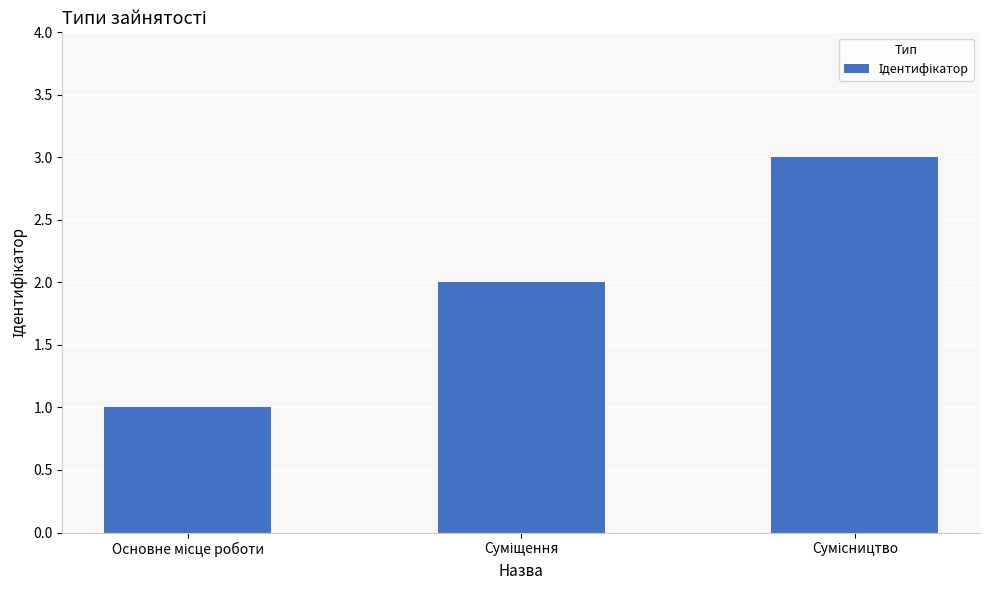

What is the maximum value shown in the chart?

3